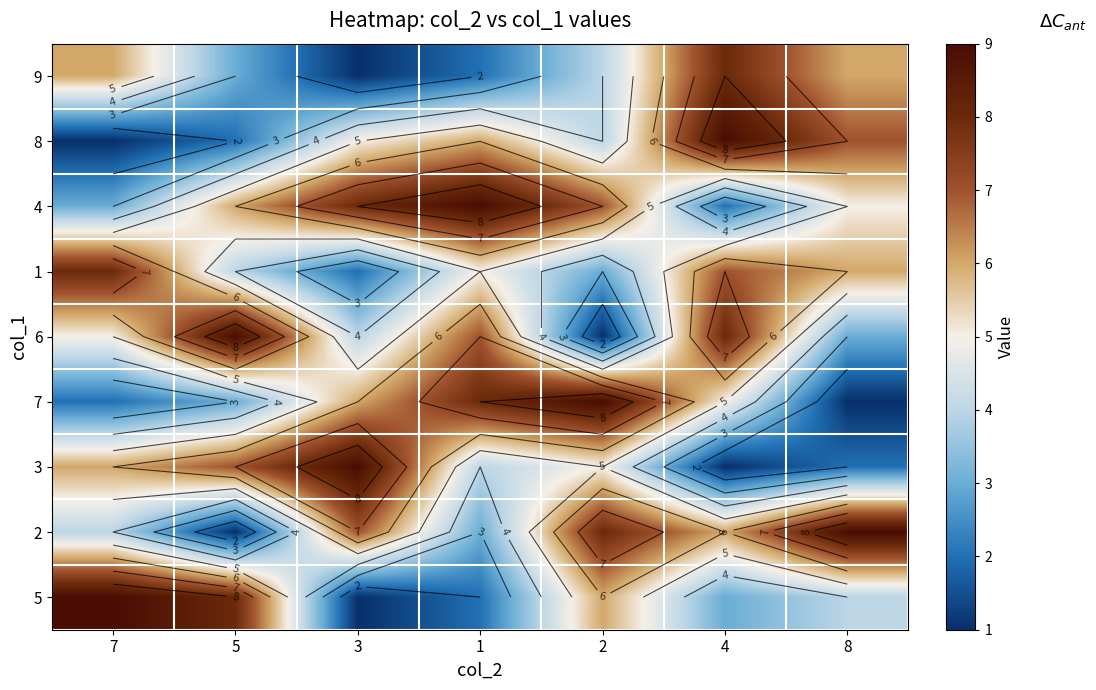

How many categories are shown in the chart?

7